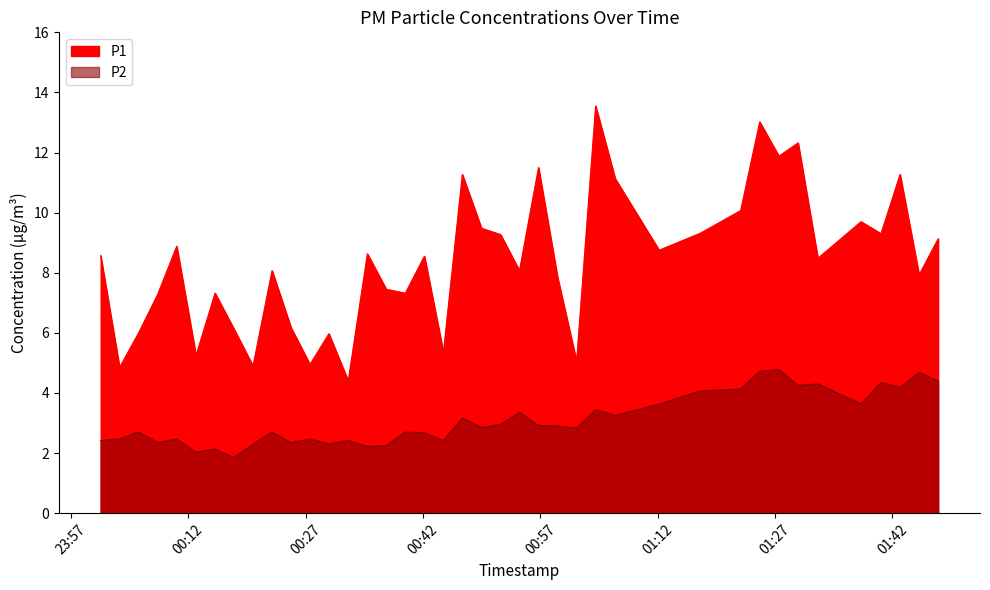

What is the spread (max minus min) of values at 2023-07-29T01:40:32?

5.0